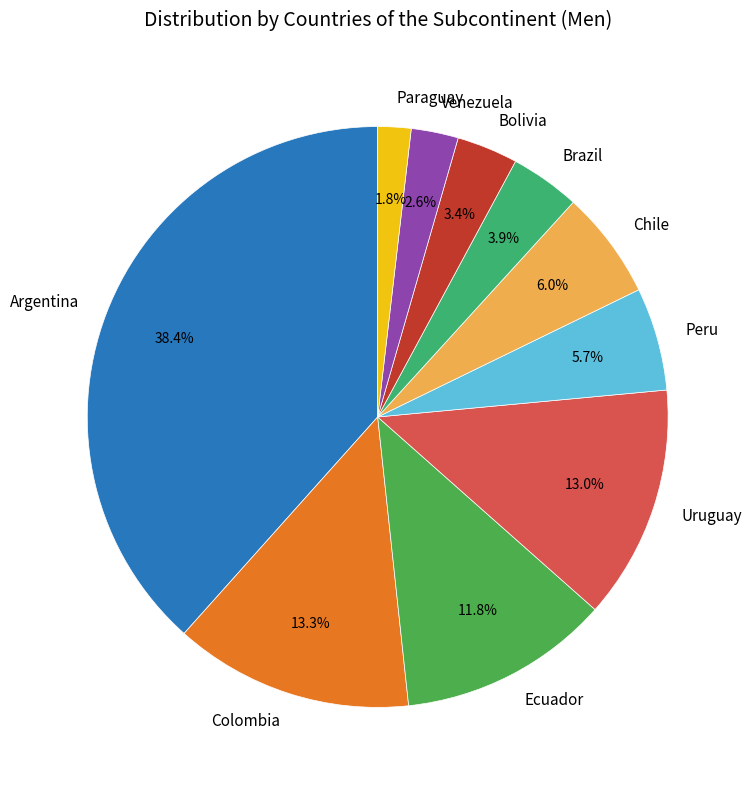

How many segments does this pie chart have?

10